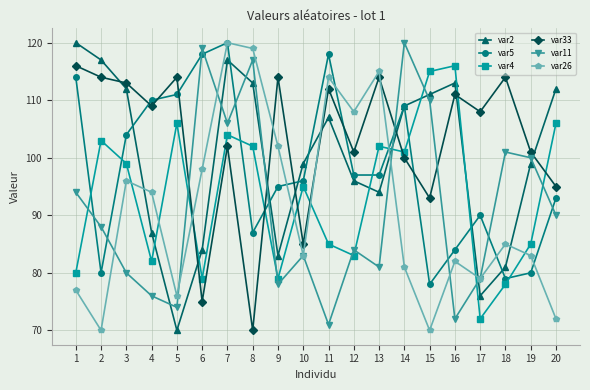

How many series are shown in this chart?

6